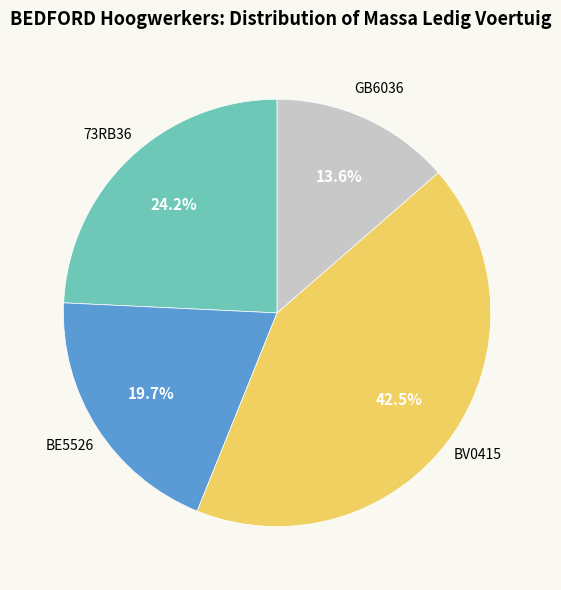

Which slice is the largest?

BV0415